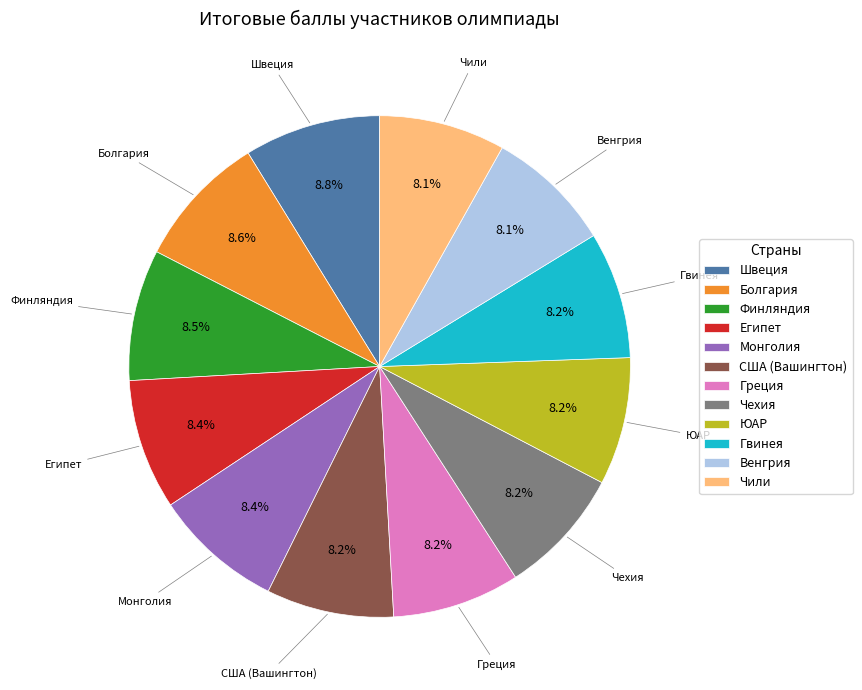

The Монголия slice represents 8% of the pie. True or false?

True